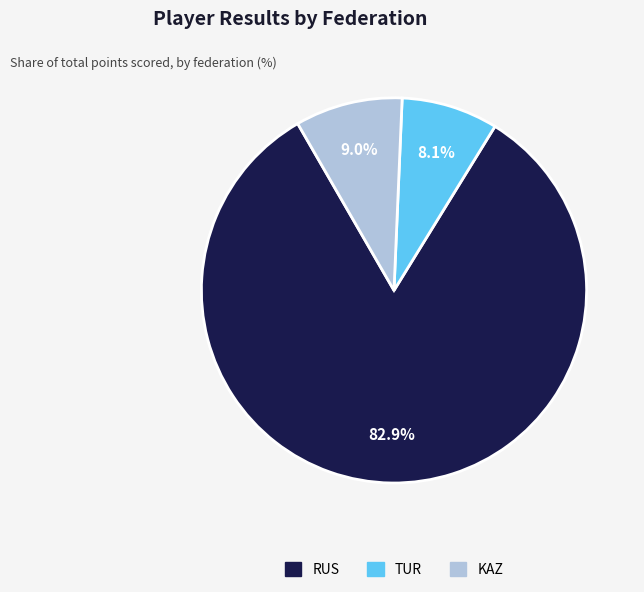

Is there any slice that represents more than half of the pie?

Yes